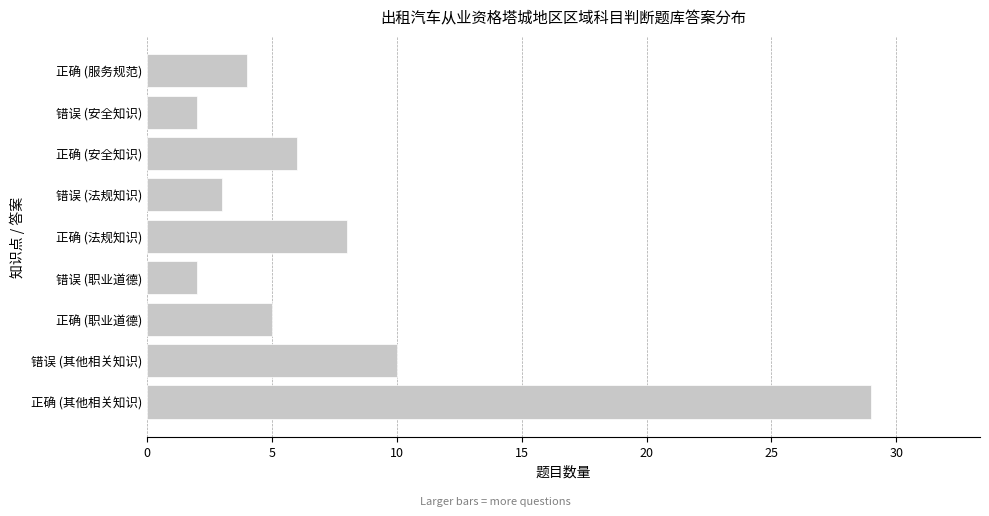

What is the average value?

8